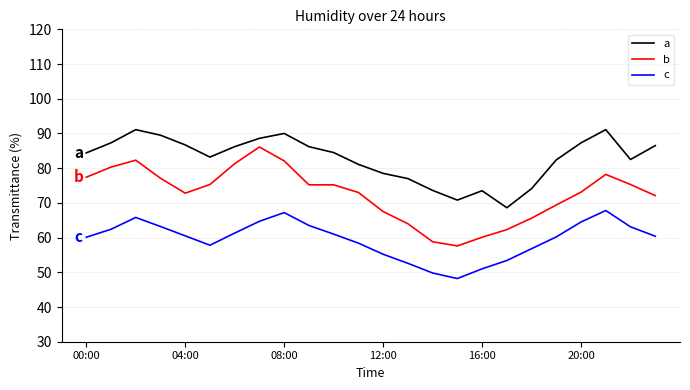

What is the difference between the maximum and minimum values in the c series?

19.6